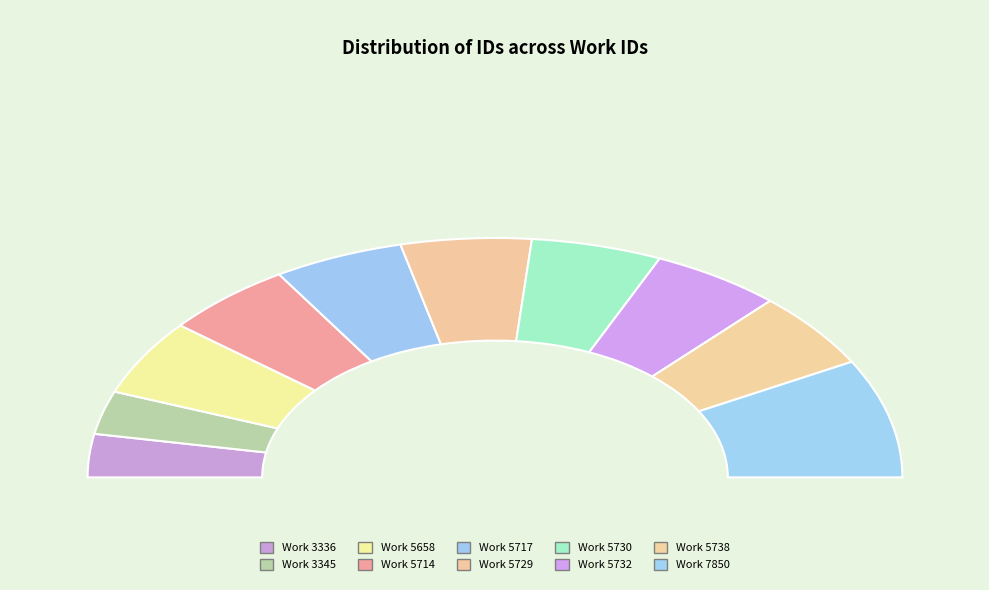

To the nearest percent, what is the combined percentage of 3336 and 5714?

16%